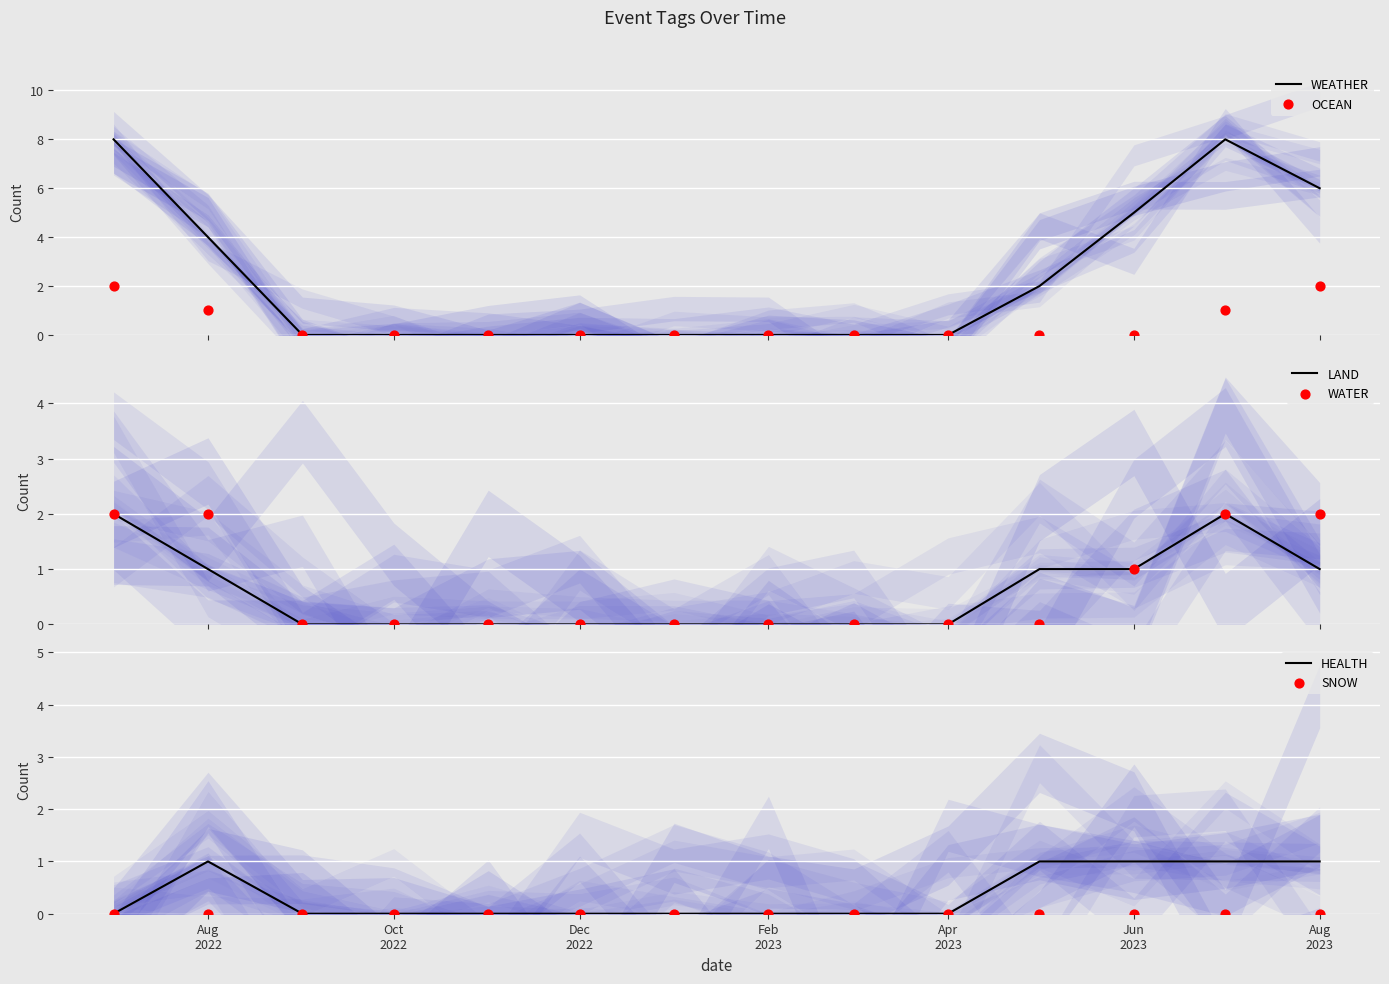

What are all the series names shown in the legend?

WEATHER, OCEAN, LAND, WATER, HEALTH, SNOW